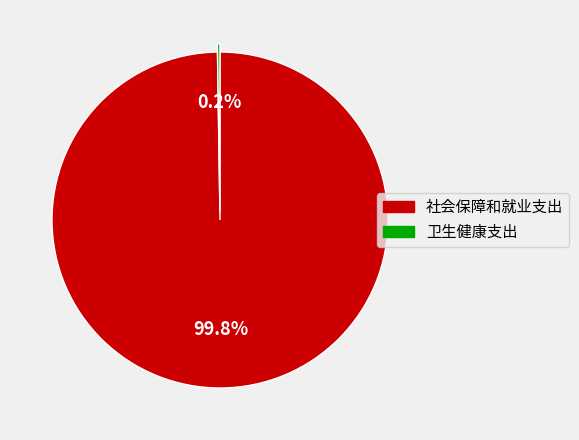

Does 社会保障和就业支出 account for over 50% of the chart?

Yes